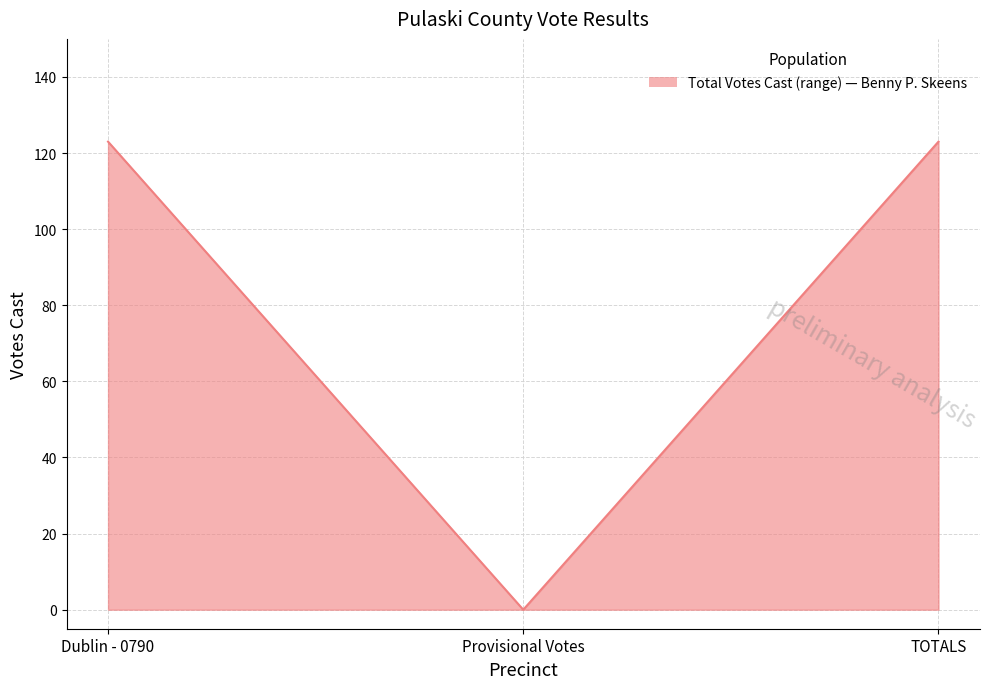

What position from the left is Provisional Votes?

2